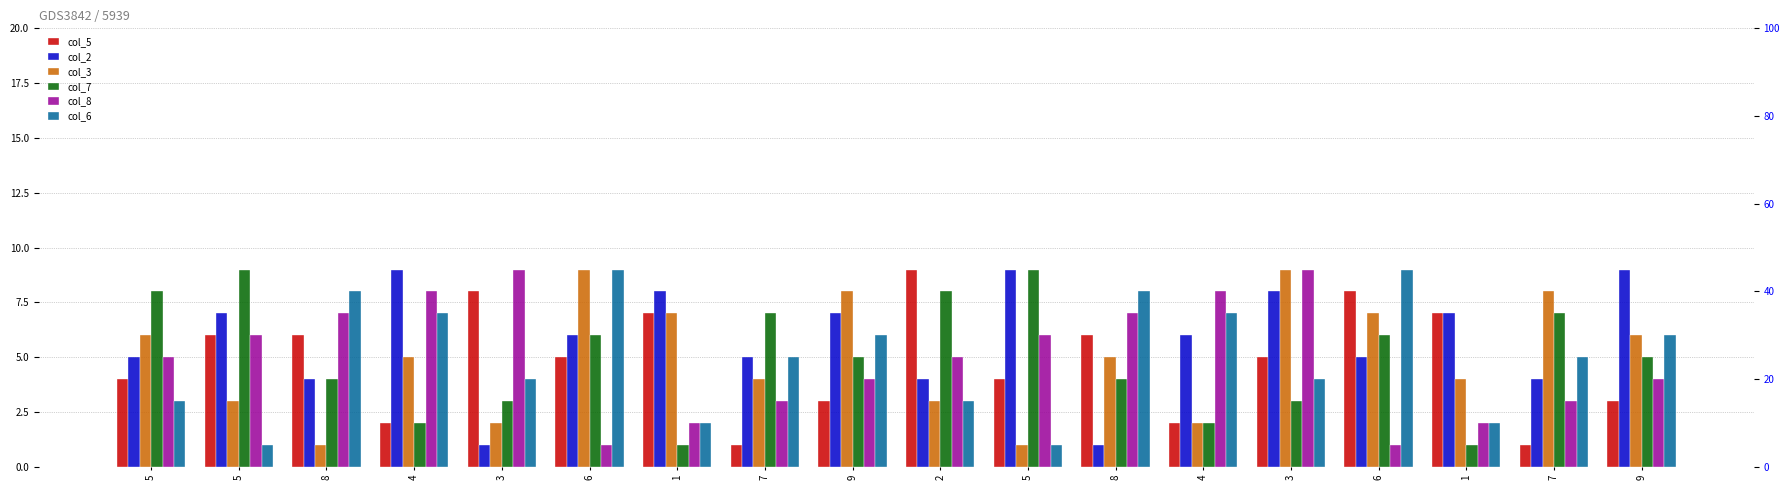

Which series has the largest total across all categories?

col_2